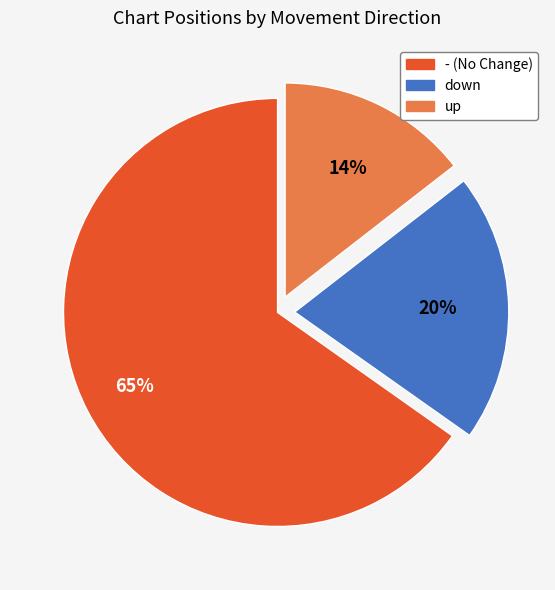

To the nearest percent, what is the combined percentage of up and -?

80%